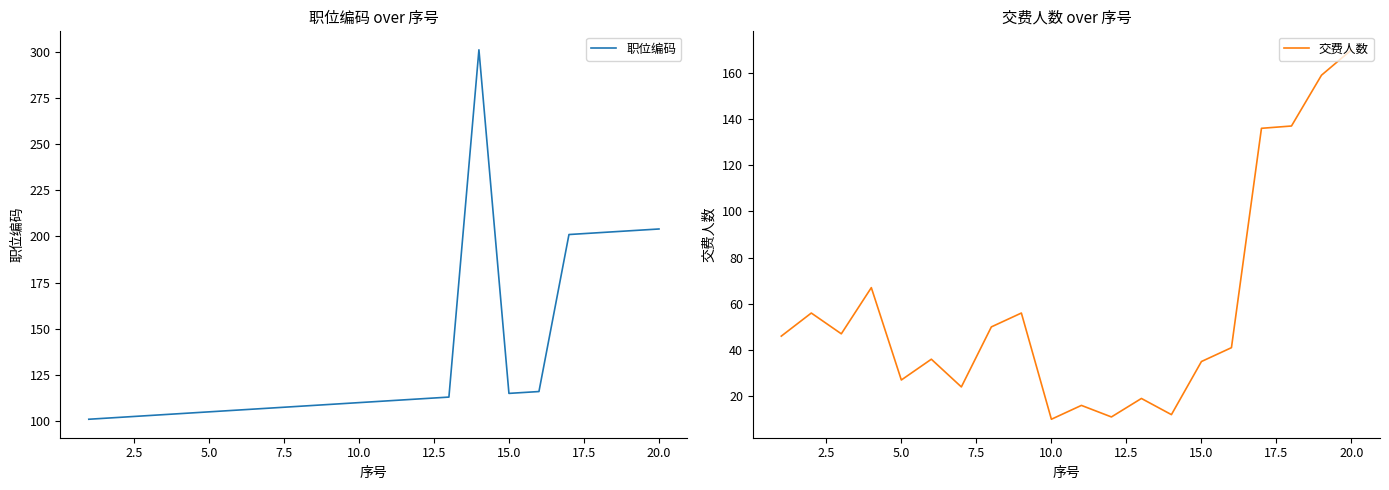

How many values in the 职位编码 series are below 111?

10